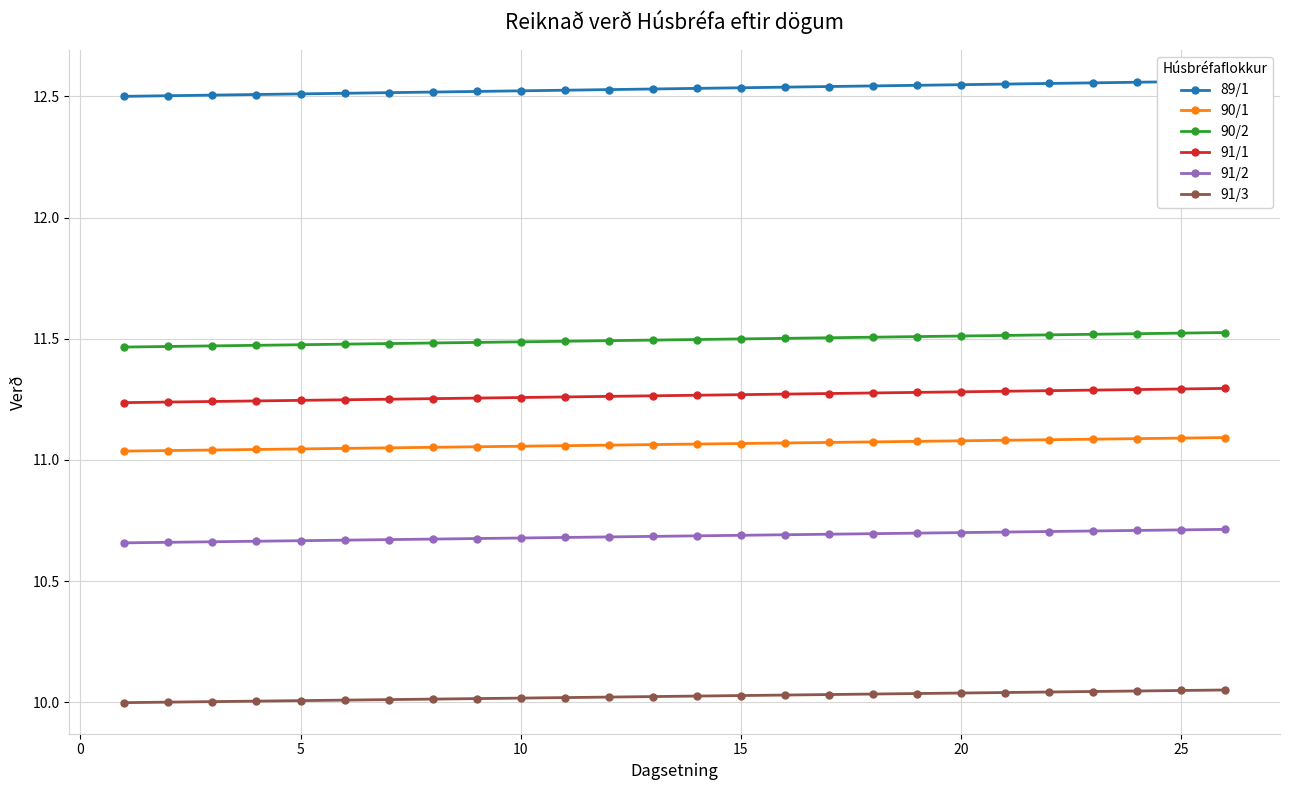

What are all the series names shown in the legend?

89/1, 90/1, 90/2, 91/1, 91/2, 91/3